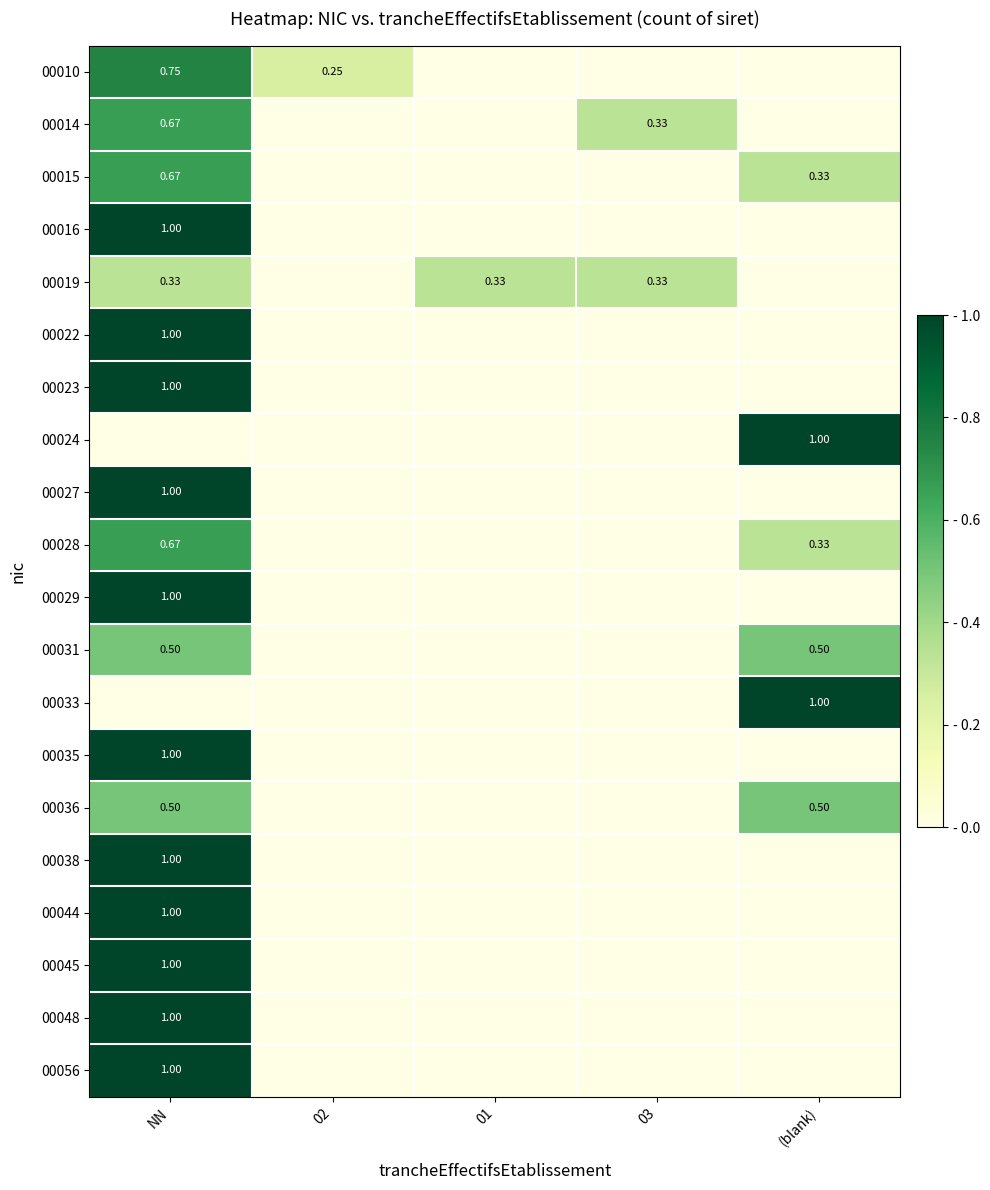

What is the difference between the highest and lowest values at NN?

1.0